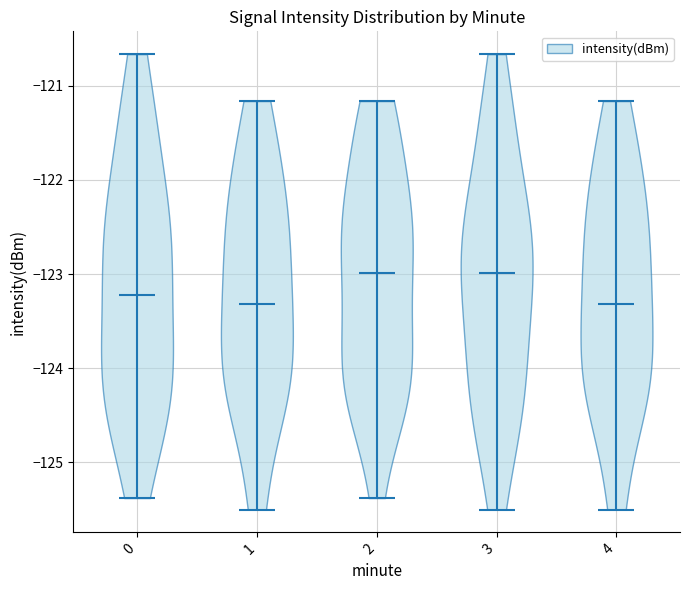

Reading left to right, read every violin against the y-axis: where its median line is, and the lowest and highest points it reaches. The values are not printed on the chart, so give them approximately, as read against the axis.

0: median line -123.2, lowest point -125.4, highest point -120.7
1: median line -123.3, lowest point -125.5, highest point -121.2
2: median line -123.0, lowest point -125.4, highest point -121.2
3: median line -123.0, lowest point -125.5, highest point -120.7
4: median line -123.3, lowest point -125.5, highest point -121.2